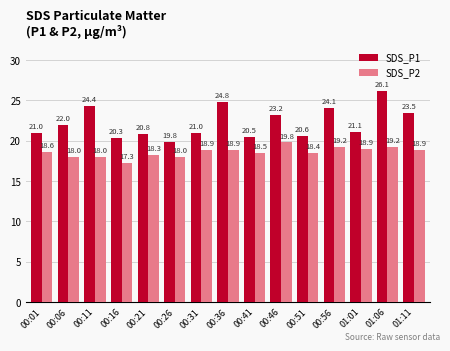

Which series has the widest spread of values?

SDS_P1